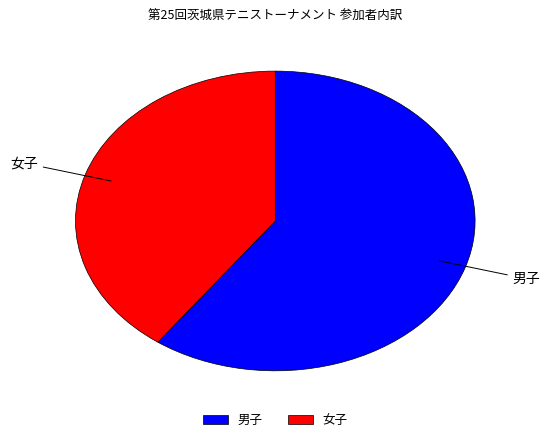

What is the largest slice in the pie chart?

男子